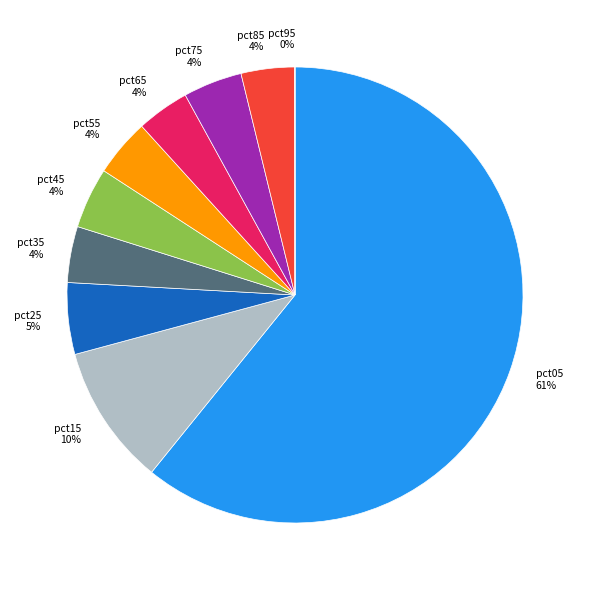

To the nearest percent, what portion does pct55 represent?

4%